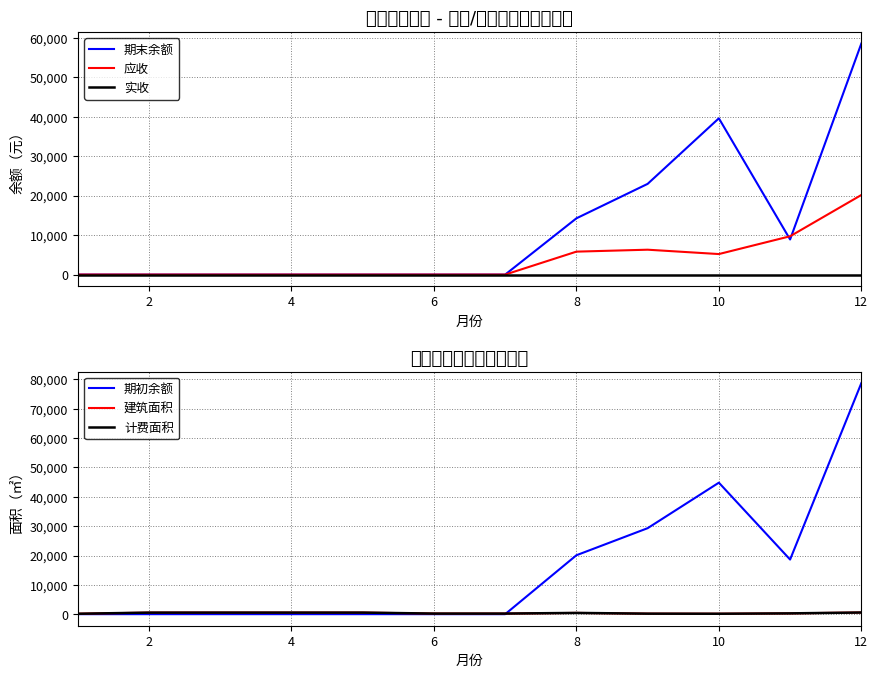

The value of 期末余额 at 12 is 27564.4. True or false?

False